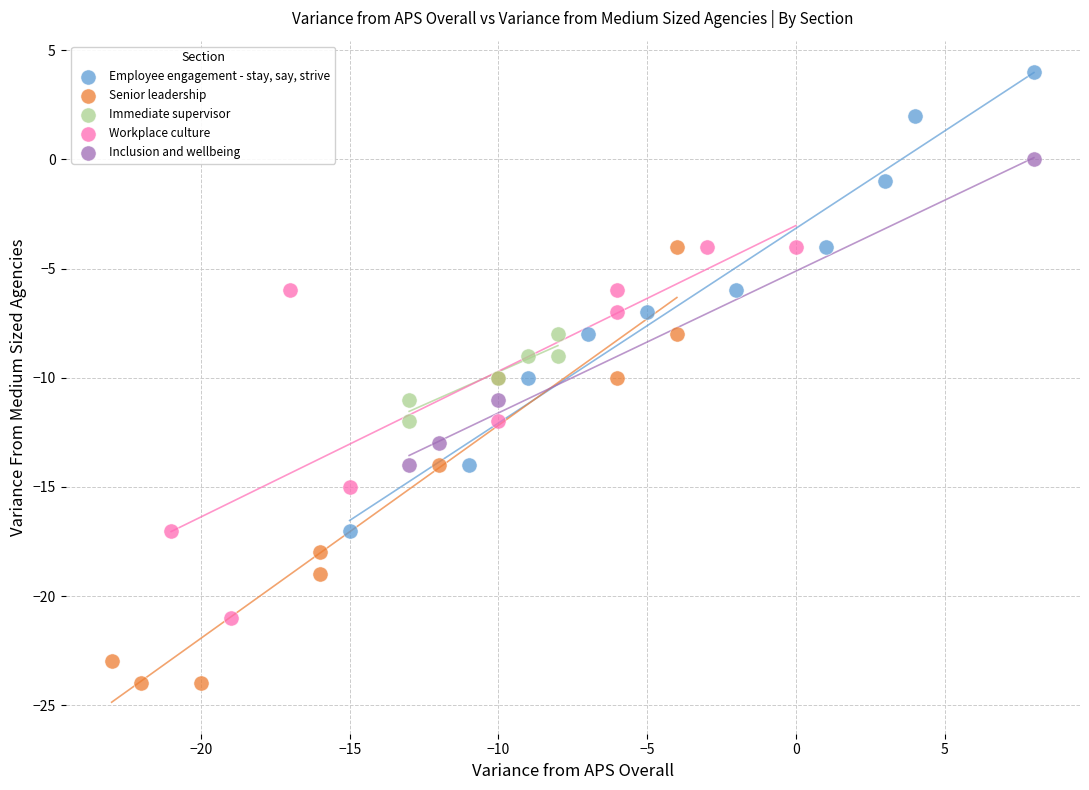

Which series has the widest spread of Y values?

Employee engagement - stay, say, strive